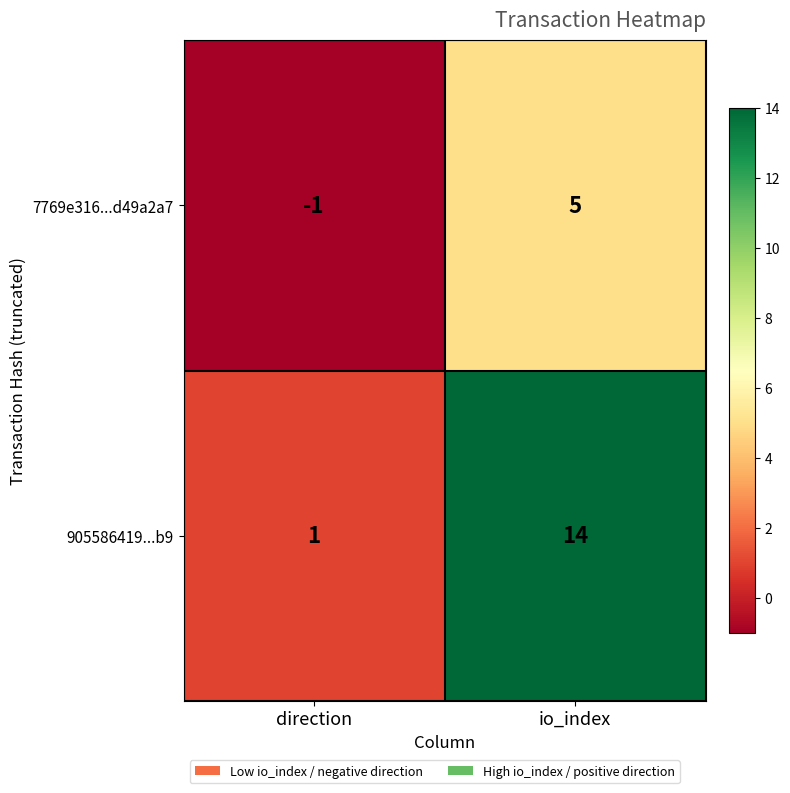

What is the spread (max minus min) of values at io_index?

9